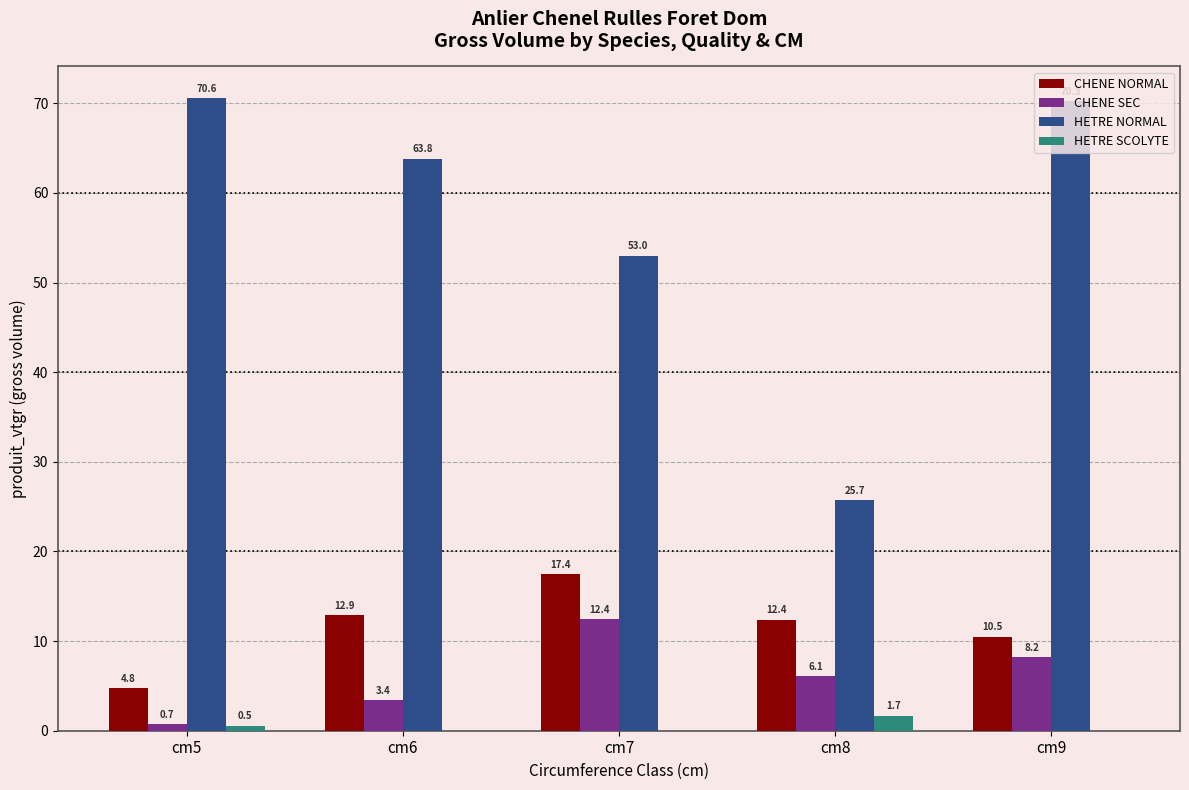

What is the highest value of the CHENE NORMAL series?

17.4